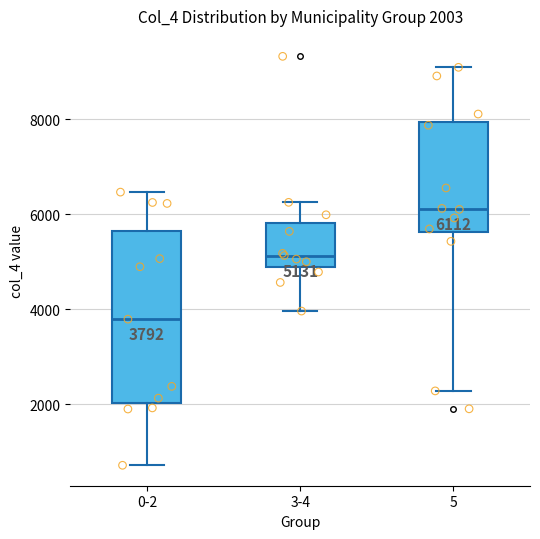

Which box's median line is the lowest?

0-2